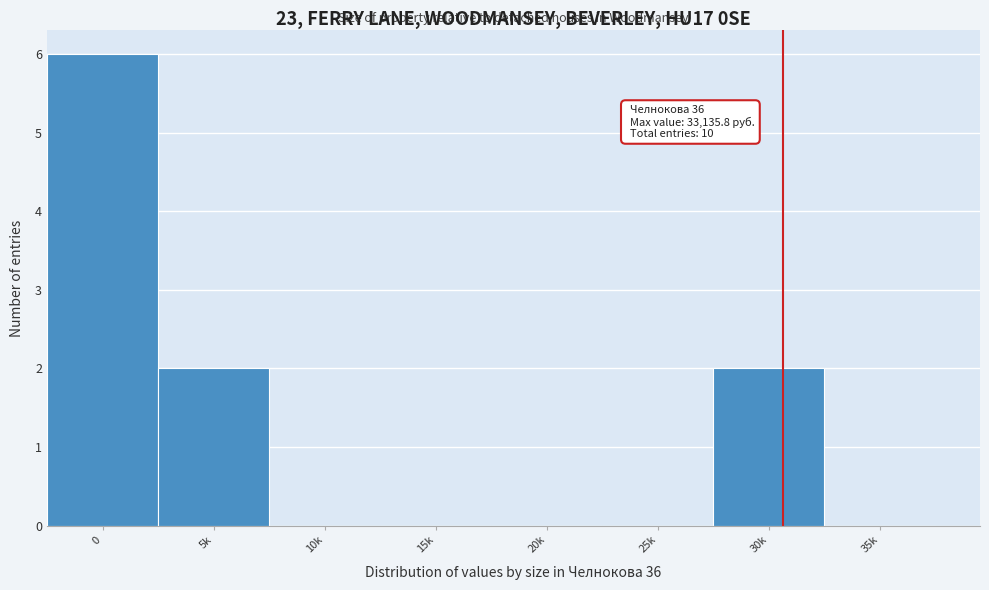

Reading left to right, what are all the values shown in this chart?

0=6	5k=2	10k=0	15k=0	20k=0	25k=0	30k=2	35k=0